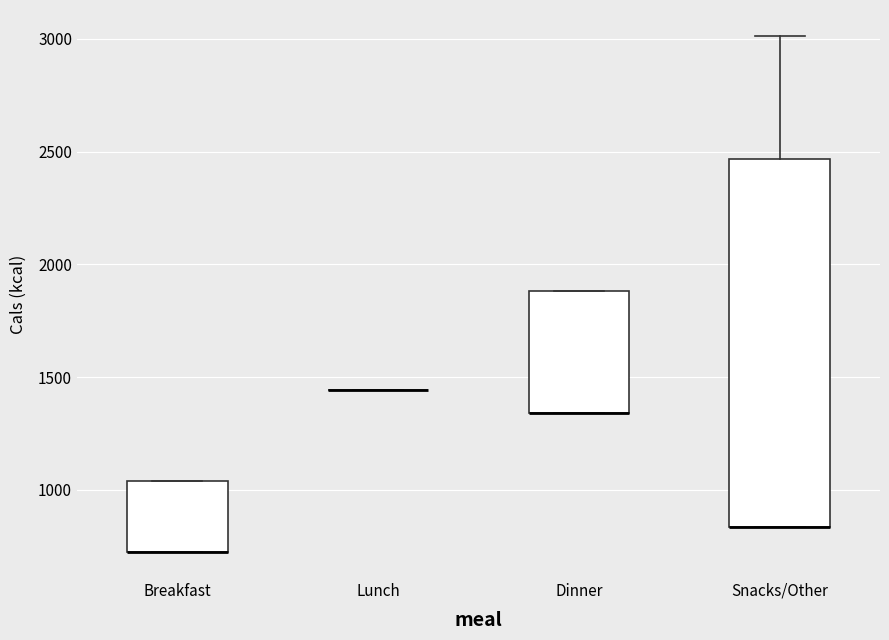

Reading left to right, read every box against the y-axis: the position of its median line, the range the box covers, and the ends of its whiskers. The values are not printed on the chart, so give them approximately, as read against the axis.

Breakfast: median 700 (drawn on the box's lower edge), box 700 to 1050, whiskers 700 to 1050
Lunch: box collapsed to a line at 1450, whiskers 1450 to 1450
Dinner: median 1350 (drawn on the box's lower edge), box 1350 to 1900, whiskers 1350 to 1900
Snacks/Other: median 850 (drawn on the box's lower edge), box 850 to 2450, whiskers 850 to 3000